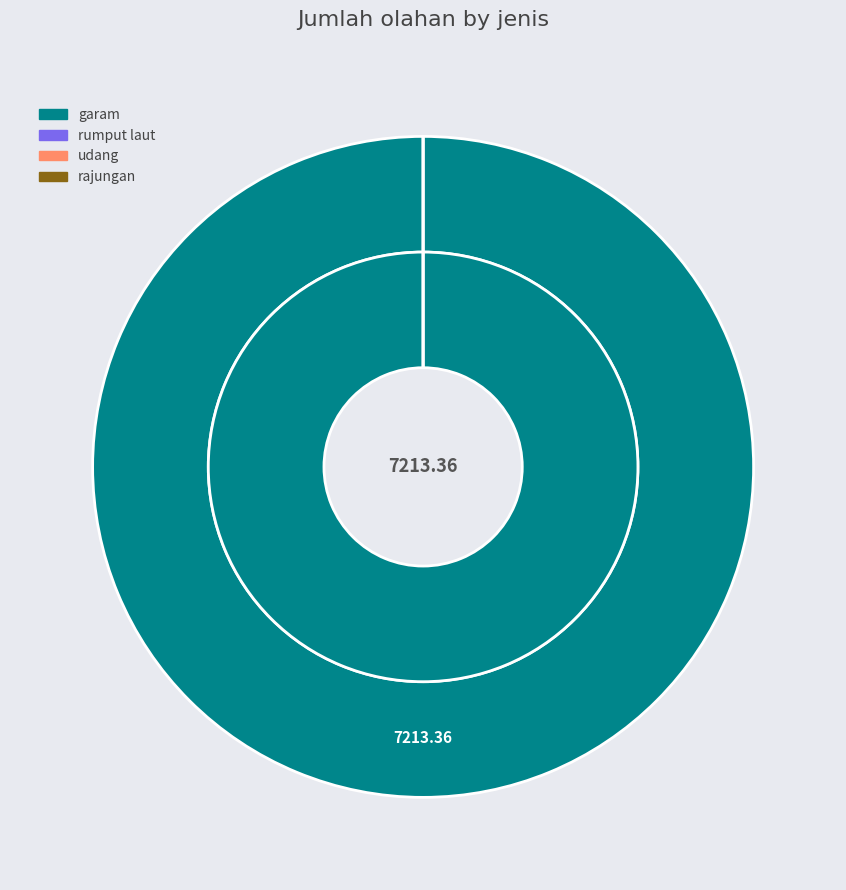

How many segments does this pie chart have?

4